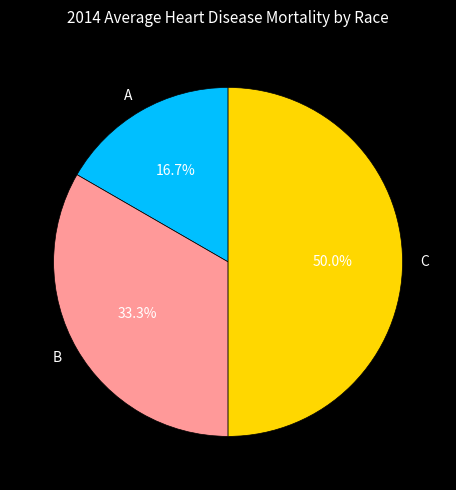

What percentage is NOT represented by B?

66.7%